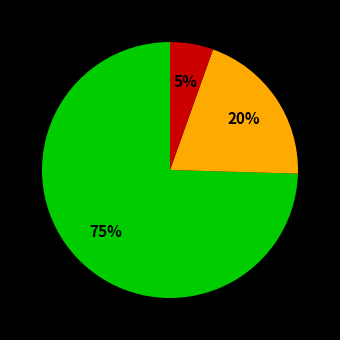

Is there any slice that represents more than half of the pie?

Yes